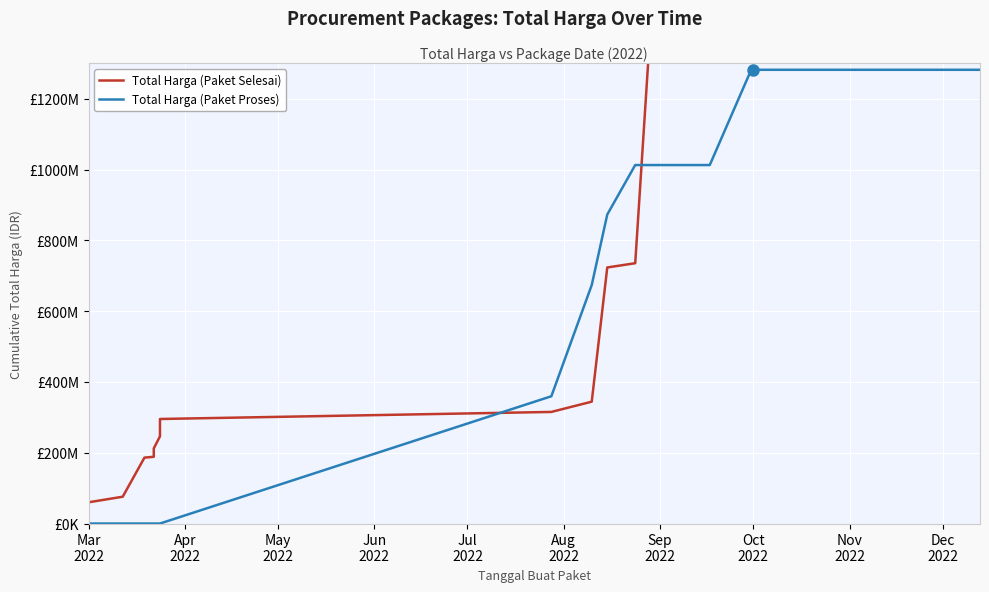

Rank the series by their average value, from lowest to highest.

Total Harga (Paket Proses), Total Harga (Paket Selesai)